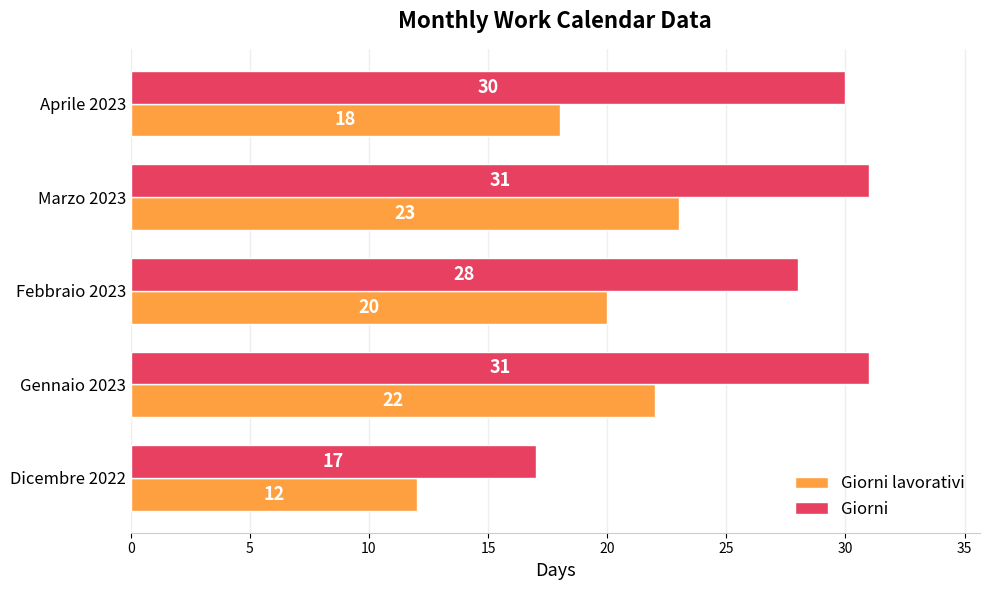

The Giorni series shows 30 at Dicembre 2022. True or false?

False